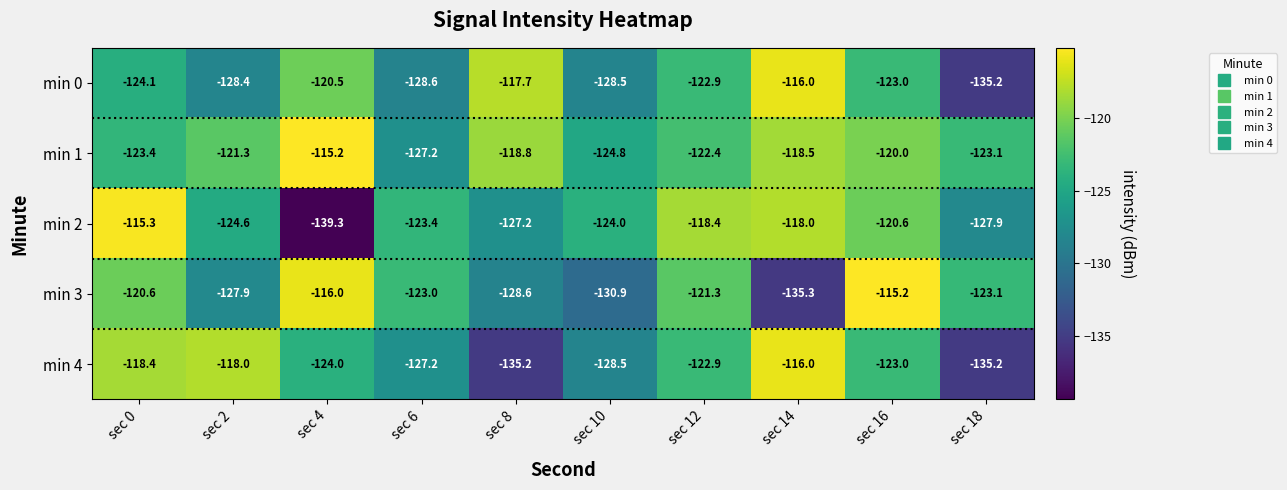

What is the average value of the min 4 series?

-124.8